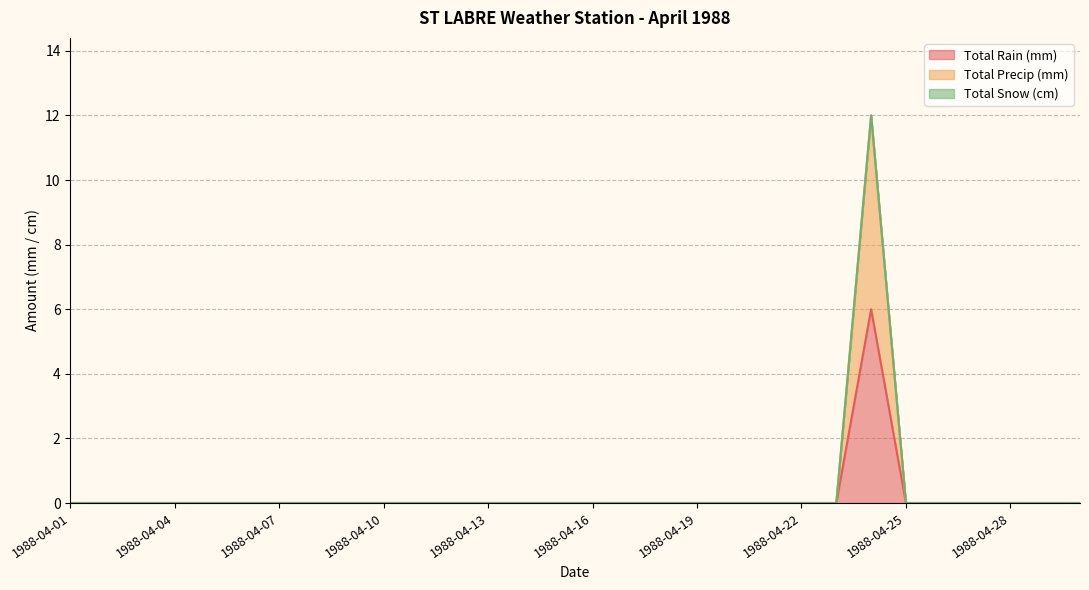

Count the number of categories in the chart.

30